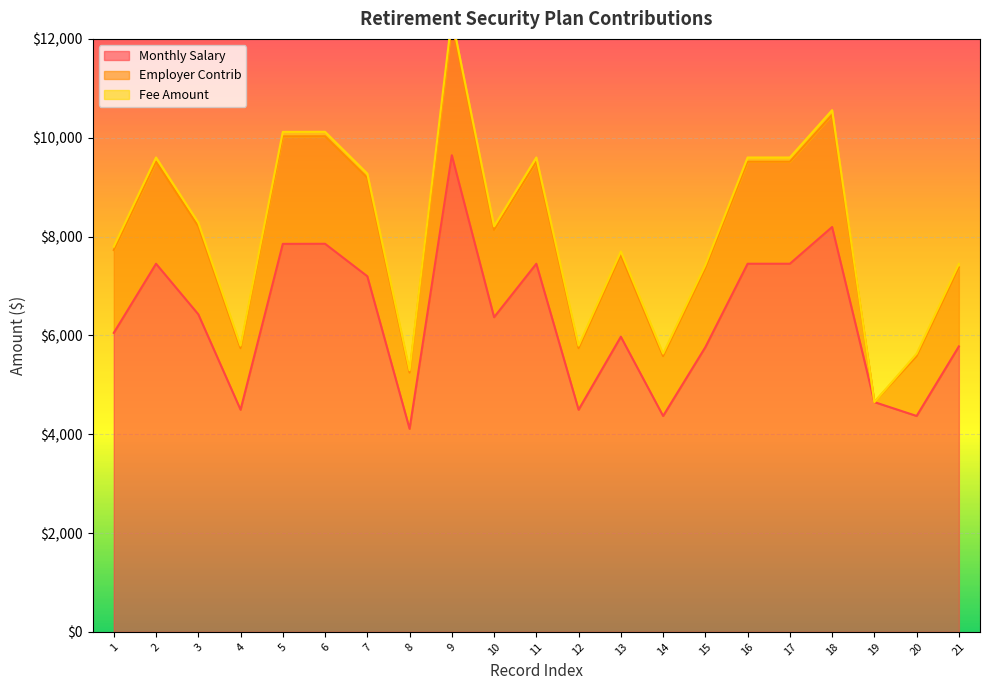

The value of Monthly Salary at 14 is 4369.8. True or false?

True